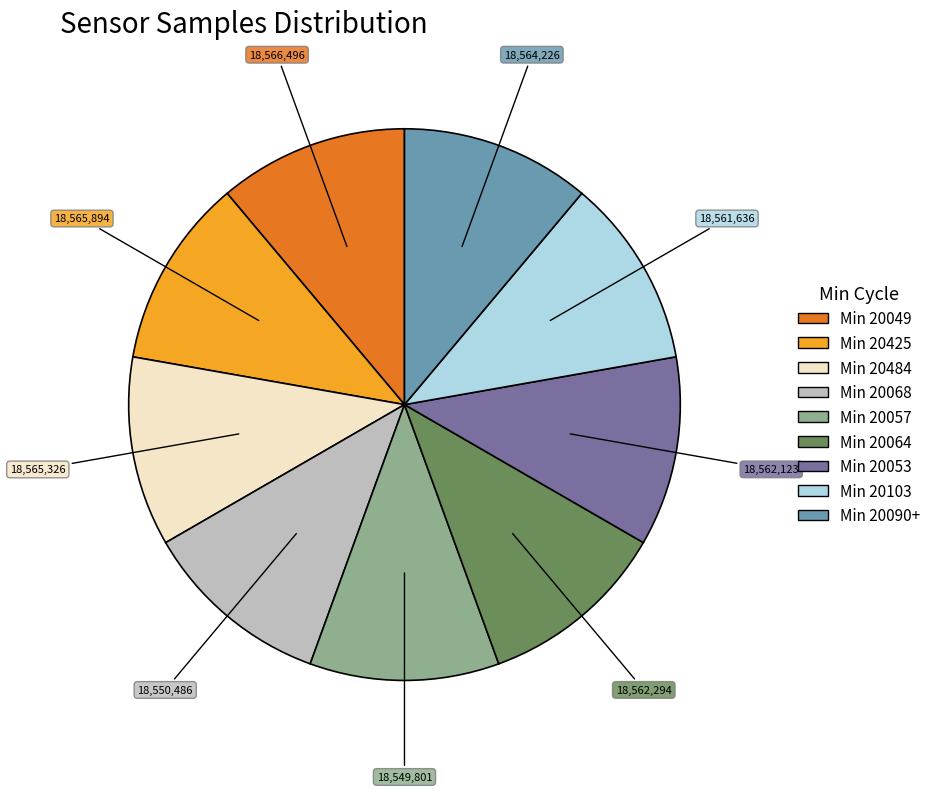

Does any single category account for the majority?

No